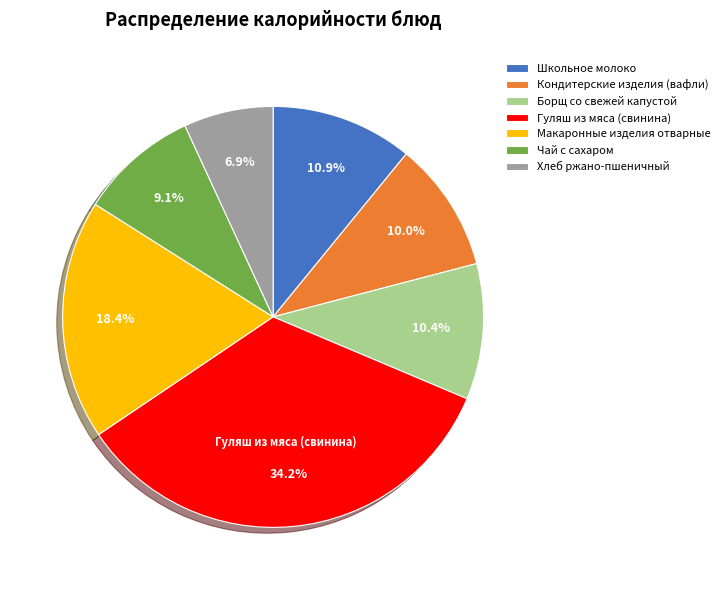

Does any single category account for the majority?

No